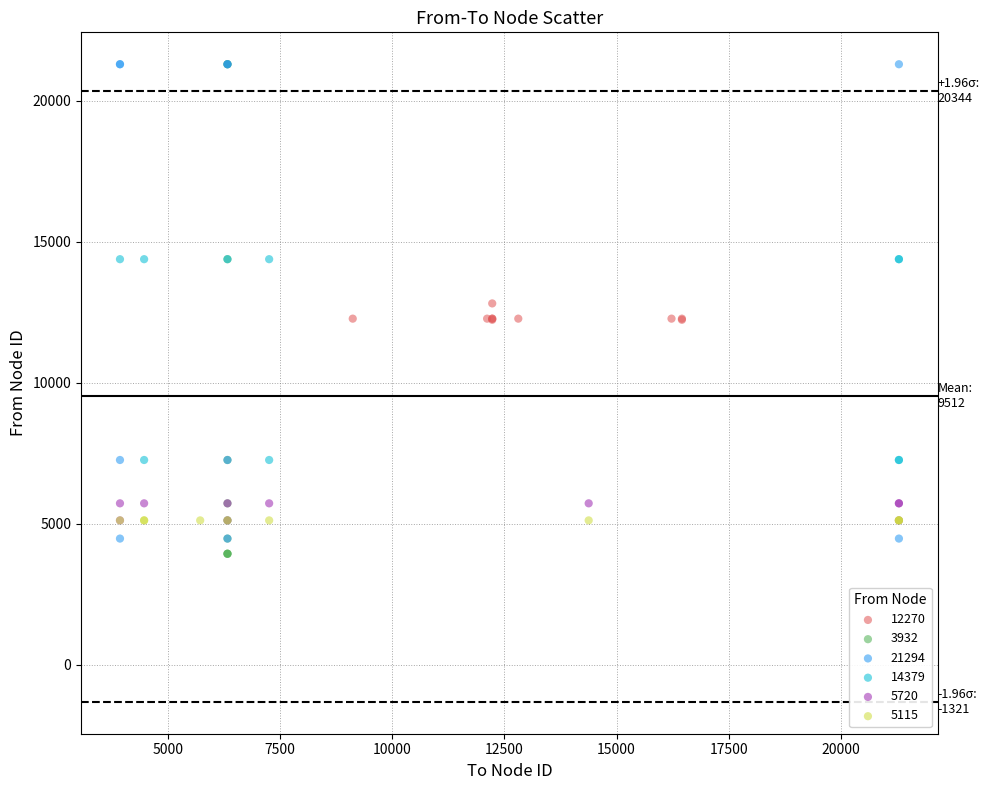

What are all the series names shown in the legend?

12270, 3932, 21294, 14379, 5720, 5115